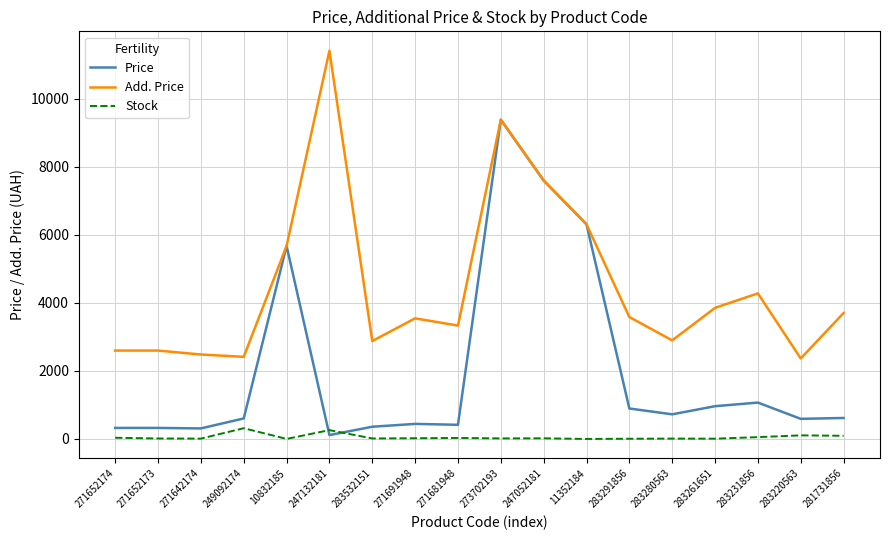

At which label is Price closest to 4749?

10832185